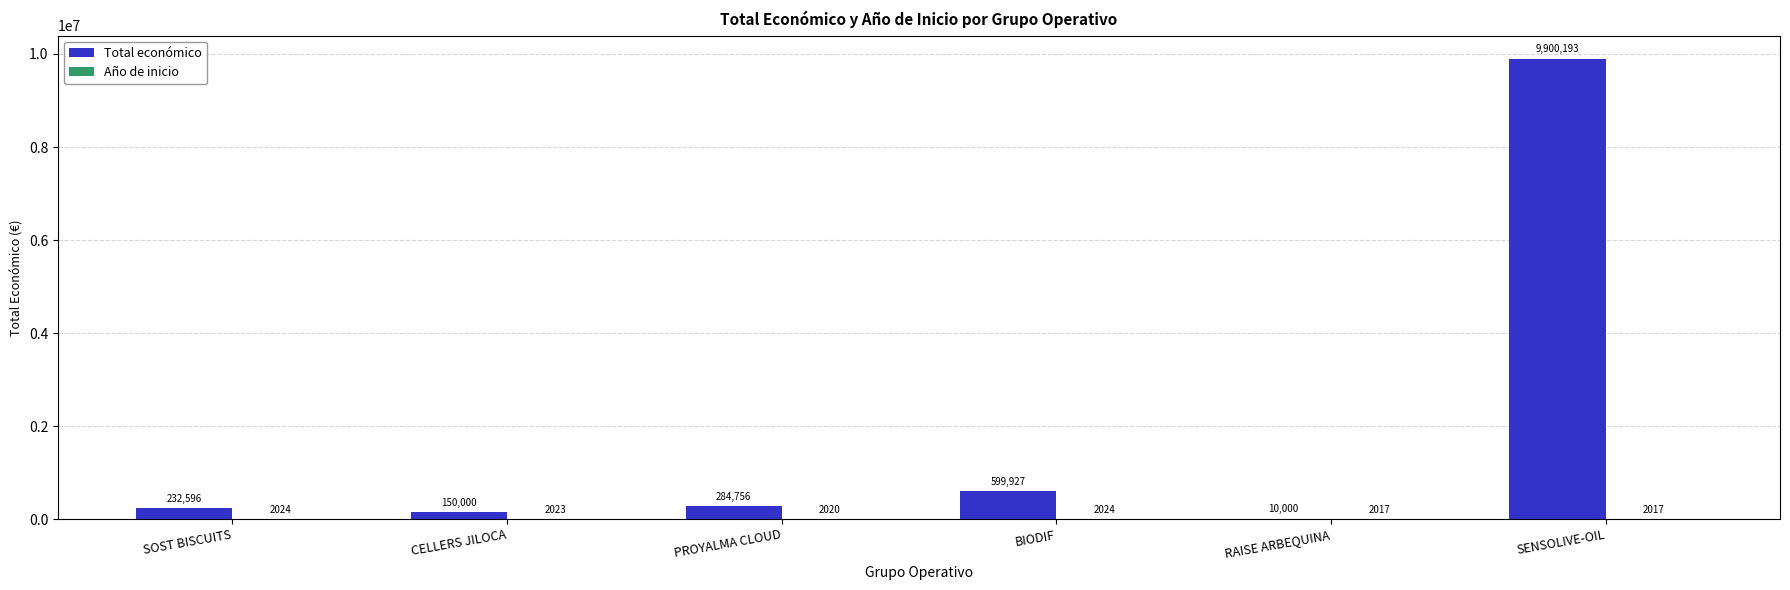

Where is Total económico nearest to the value 4955096?

BIODIF